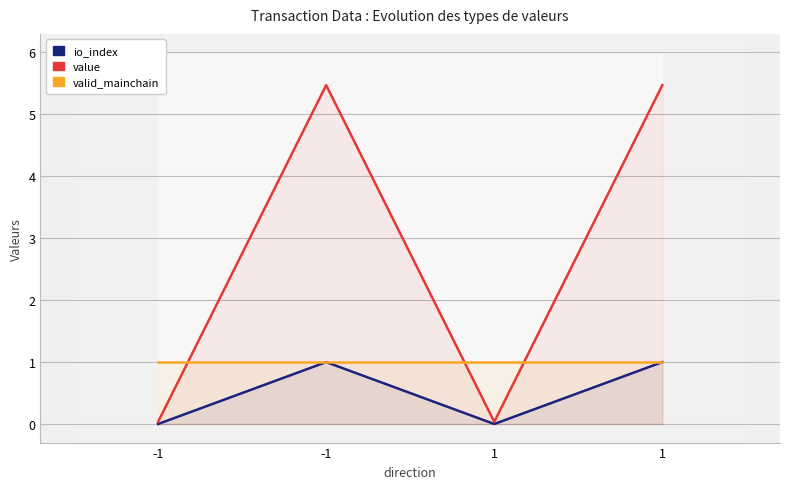

The value series shows 0.0 at -1. True or false?

True